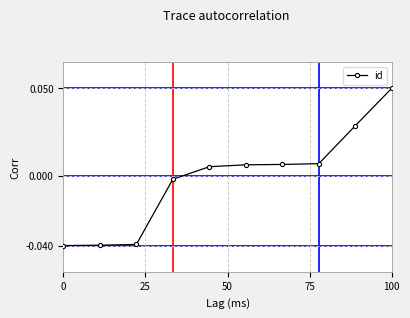

Count the number of values greater than 0.

6